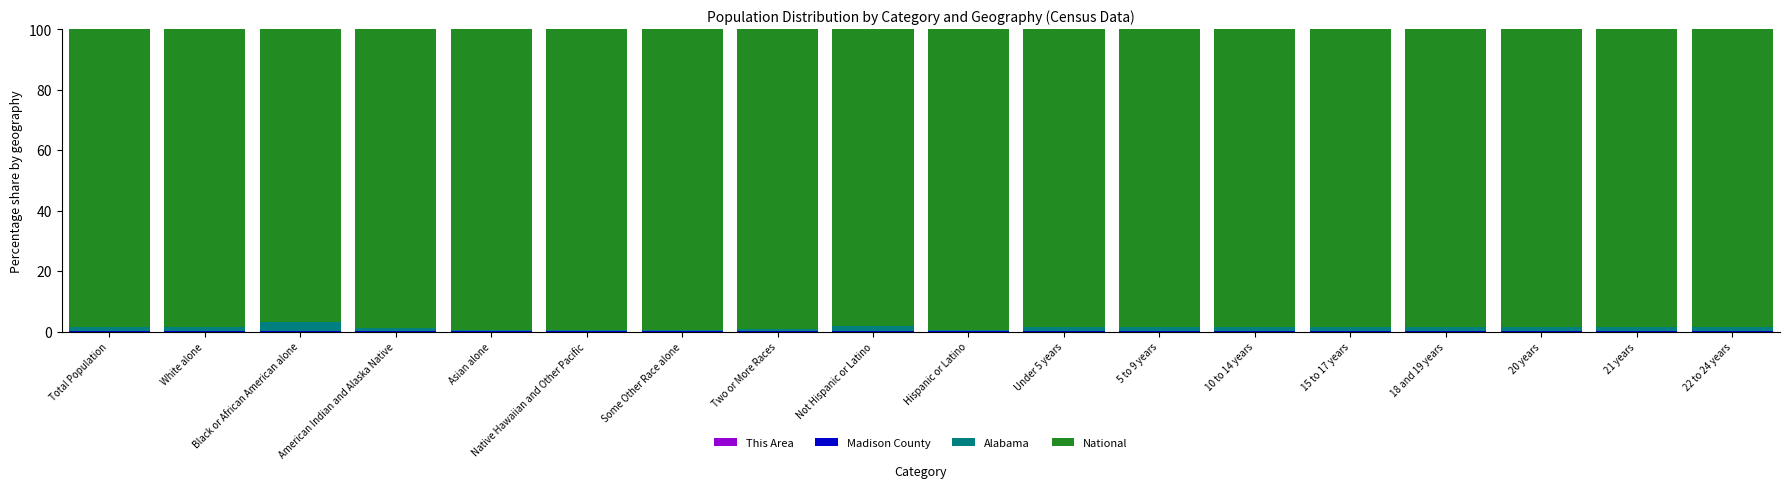

Which series has the widest spread of values?

National